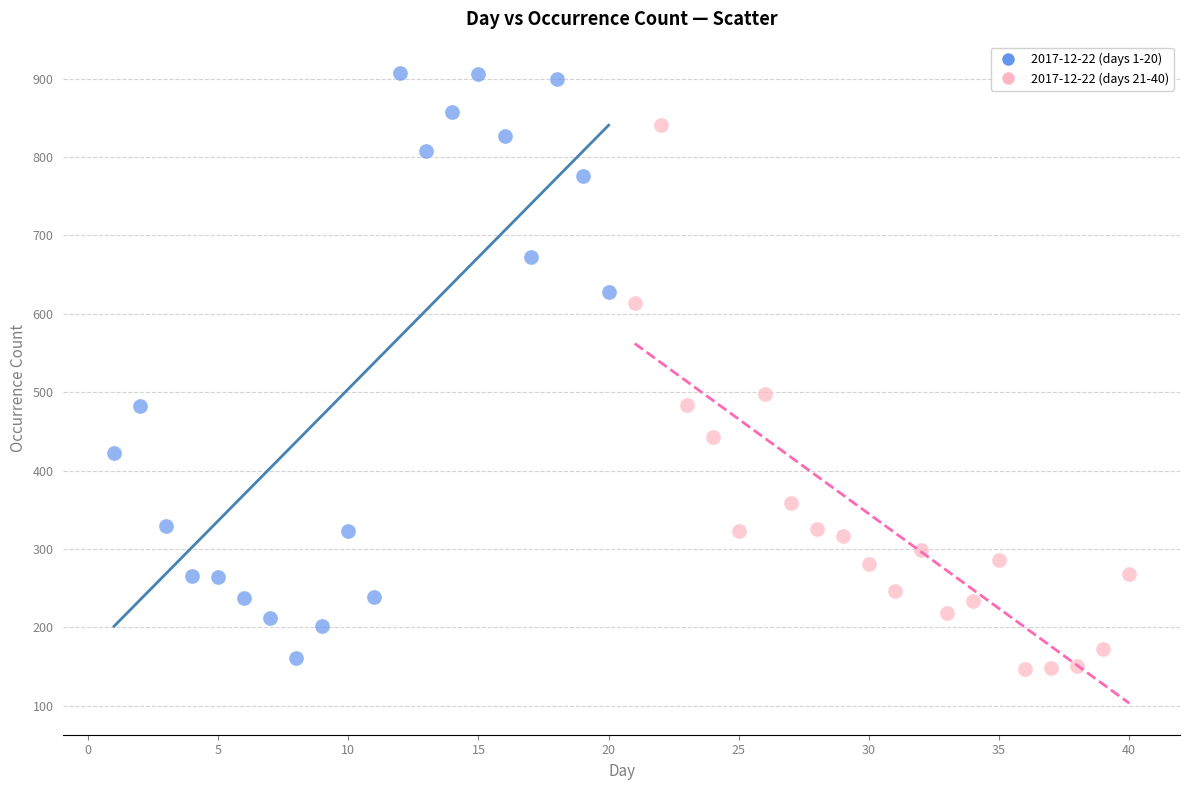

Which series reaches the minimum Y coordinate?

2017-12-22 (days 21-40)